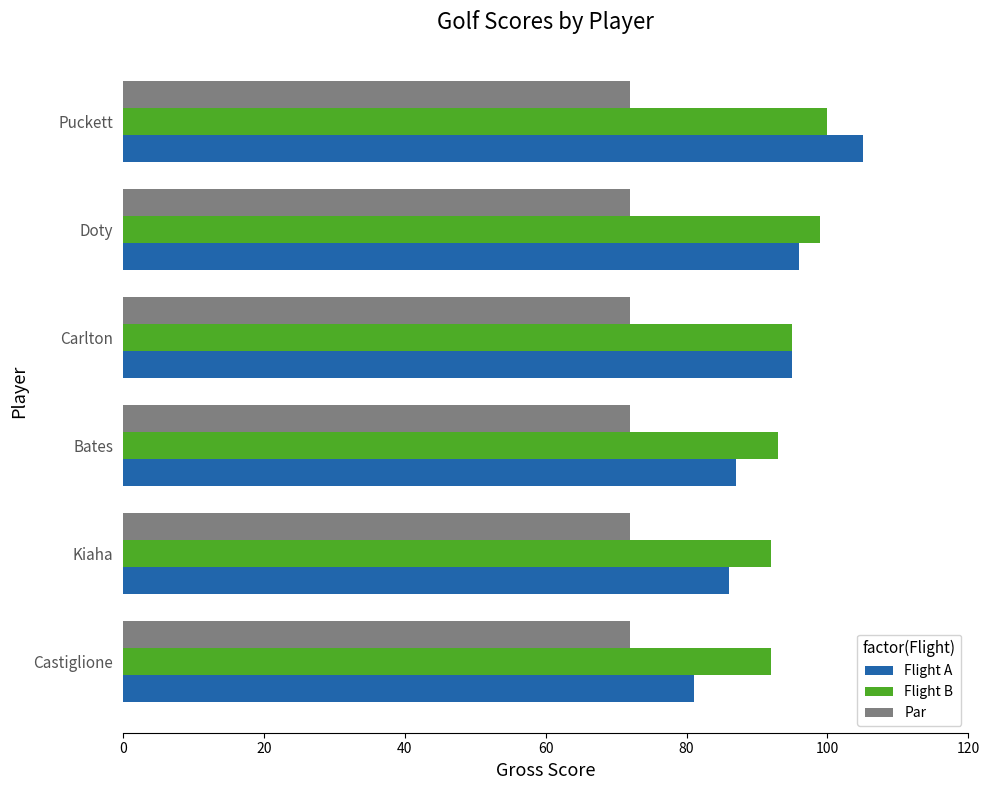

True or false: Flight B has a value of 92 at Castiglione.

True